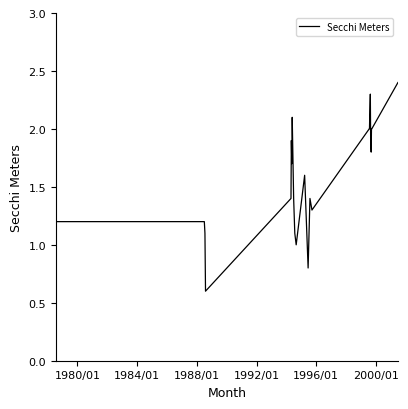

Count the number of data series in this chart.

1